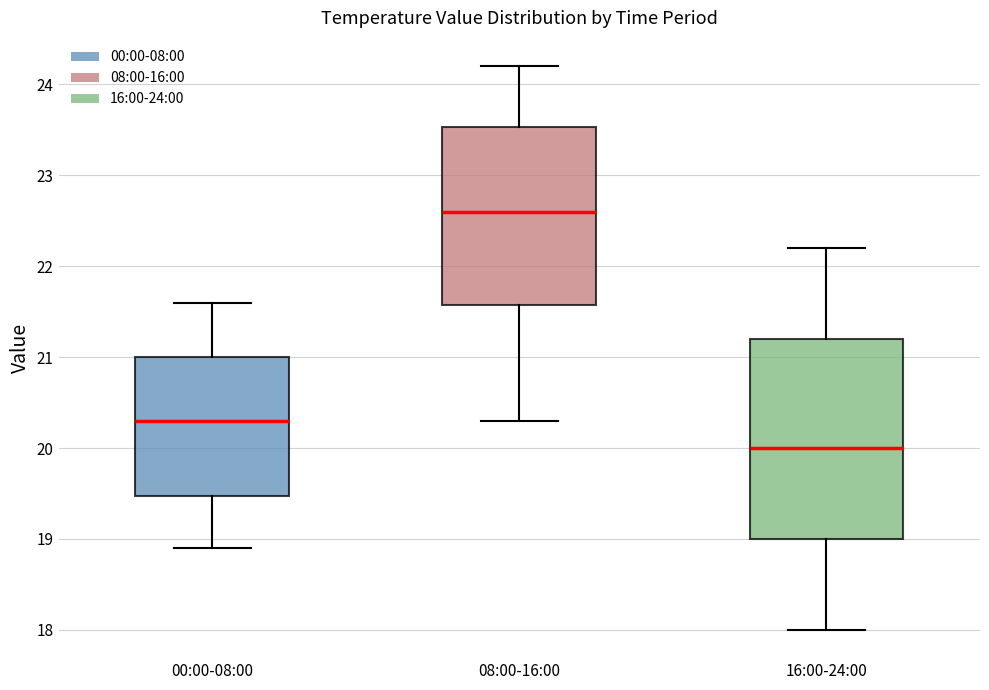

Which box's median line is the lowest?

16:00-24:00